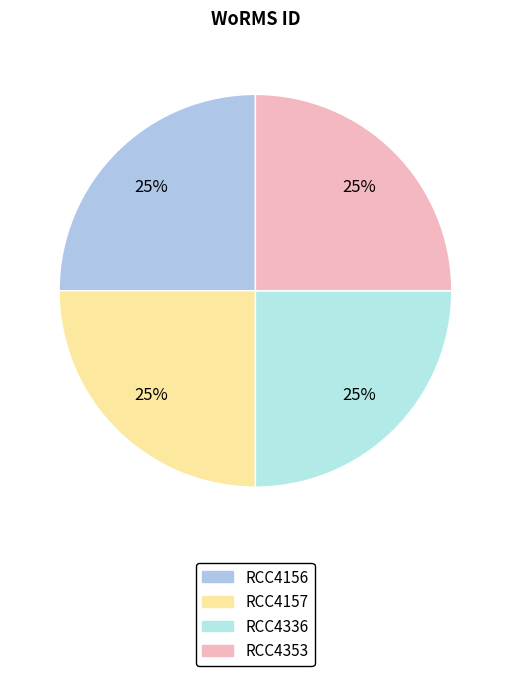

What percentage is the RCC4353 slice, to the nearest percent?

25%